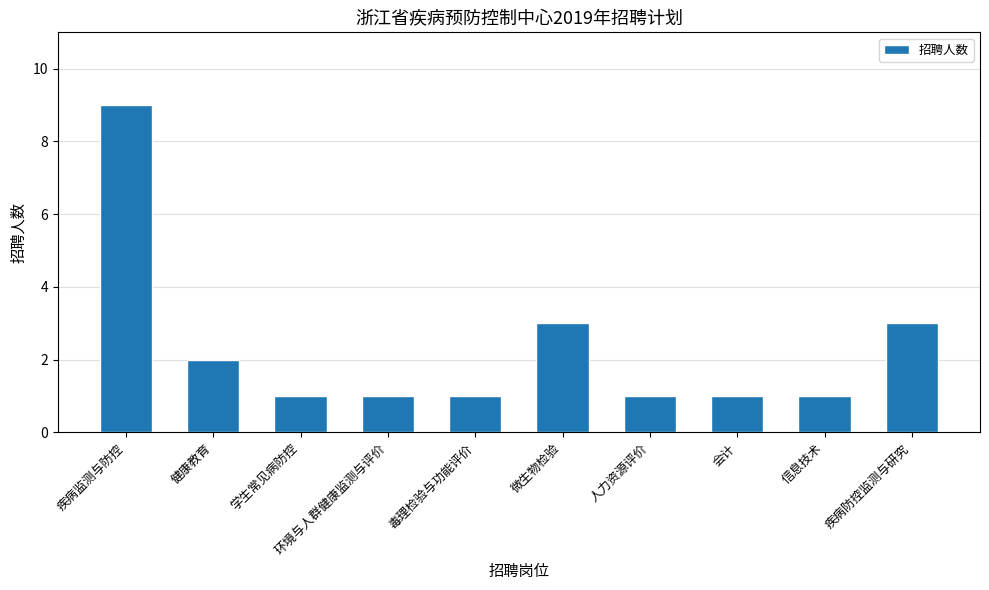

Reading left to right, list all the values displayed in this chart.

9	2	1	1	1	3	1	1	1	3